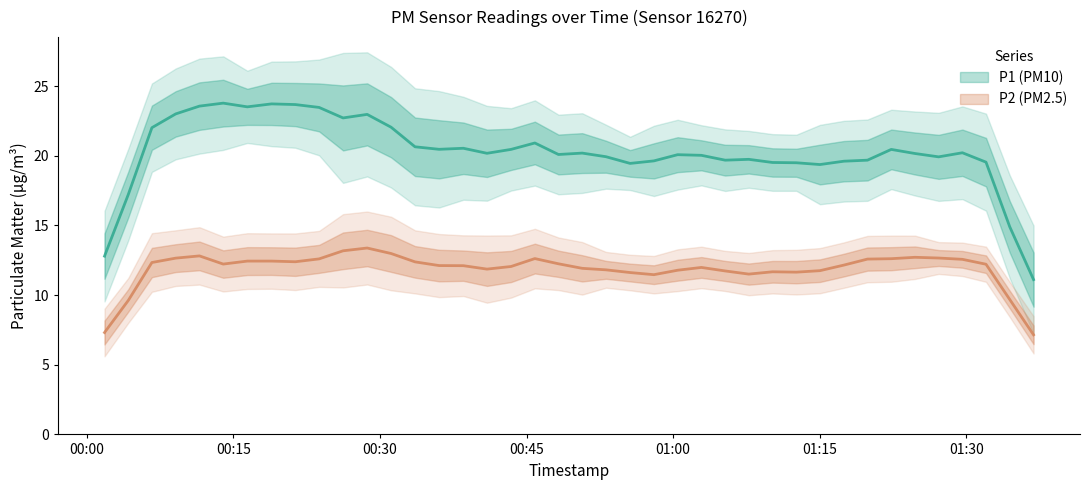

What is the value of the P2 point at the 23rd from the left?

11.5